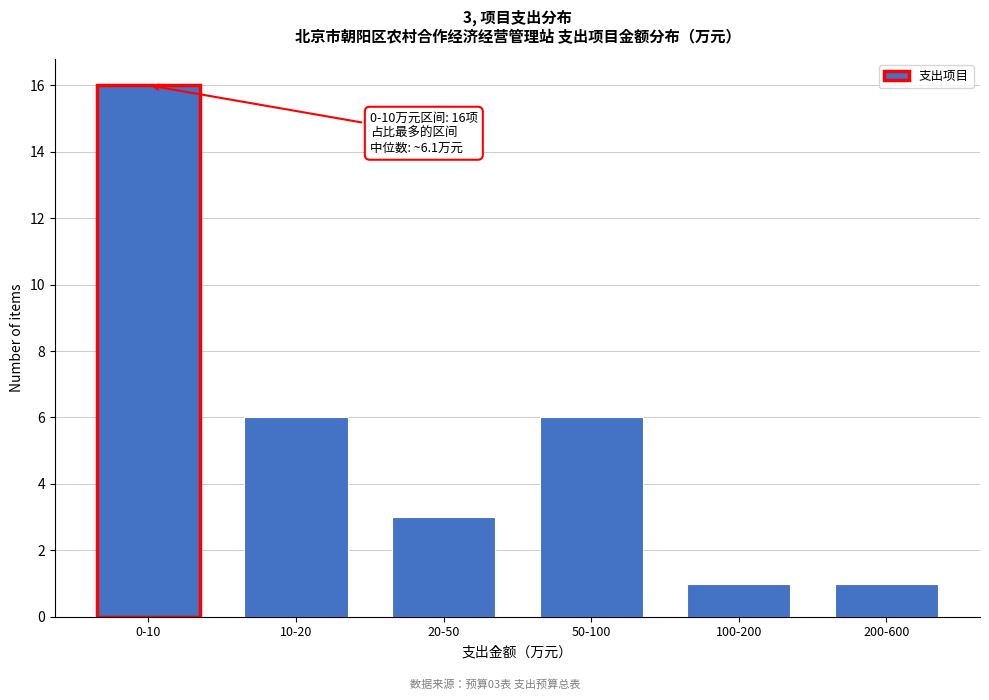

Reading right to left, list all the values displayed in this chart.

1	1	6	3	6	16